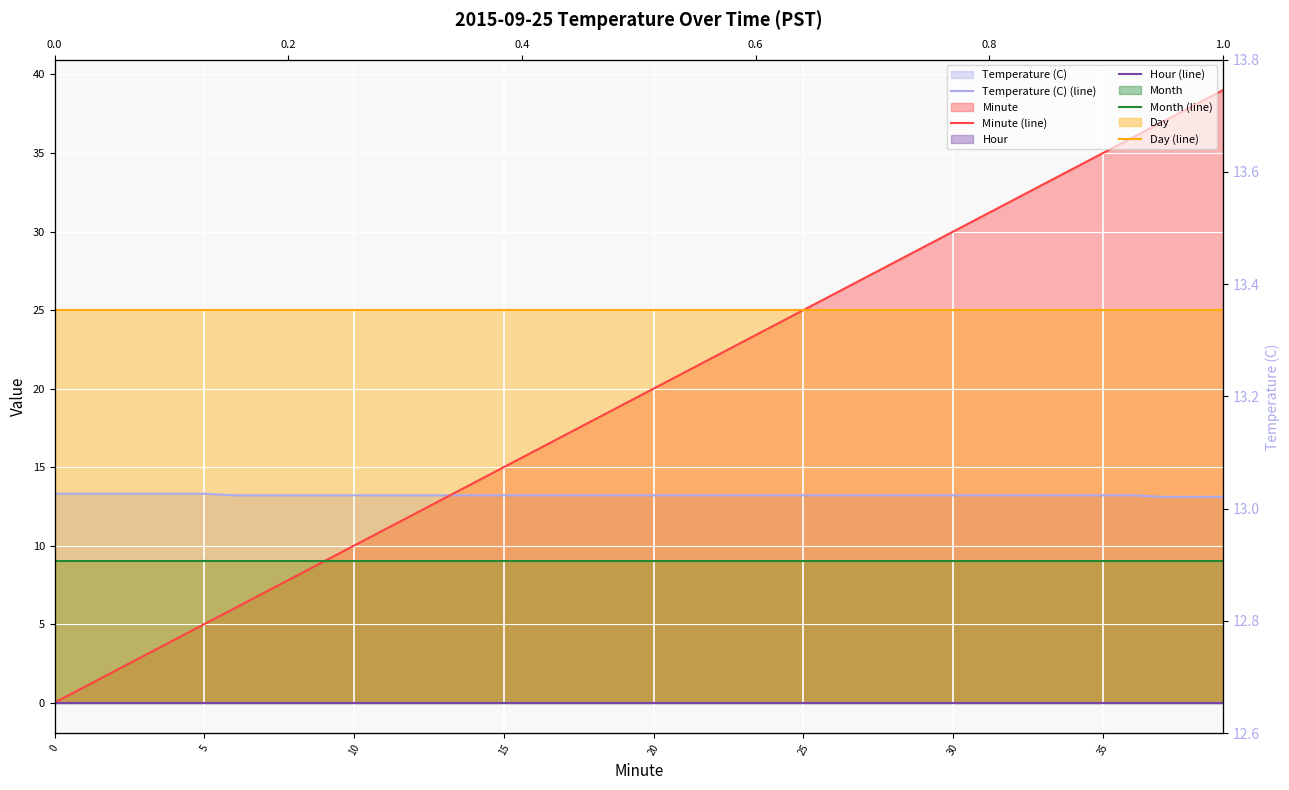

What are all the series names shown in the legend?

Temperature (C) (line), Minute (line), Hour (line), Month (line), Day (line)